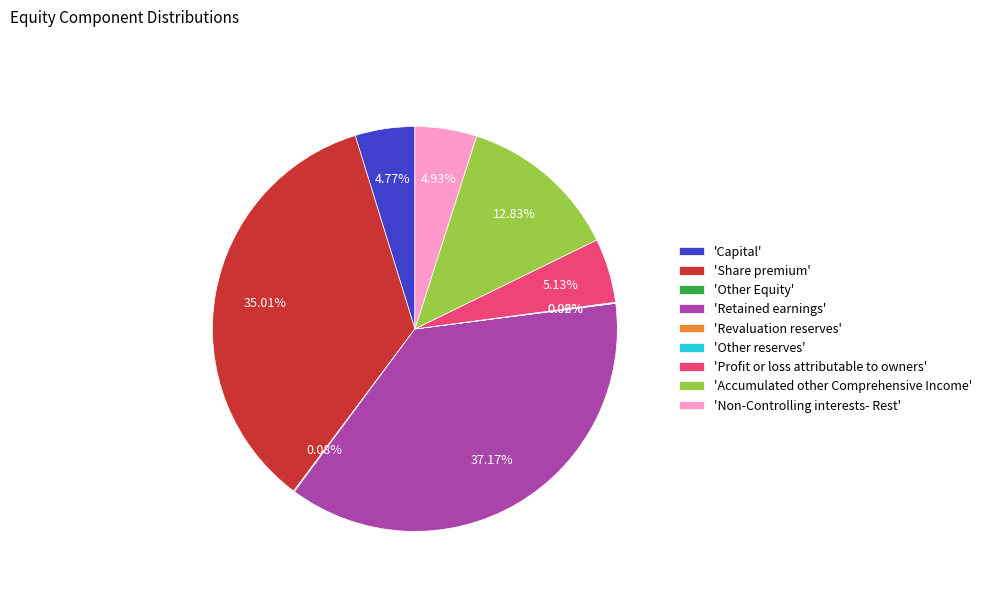

Does any single category account for the majority?

No